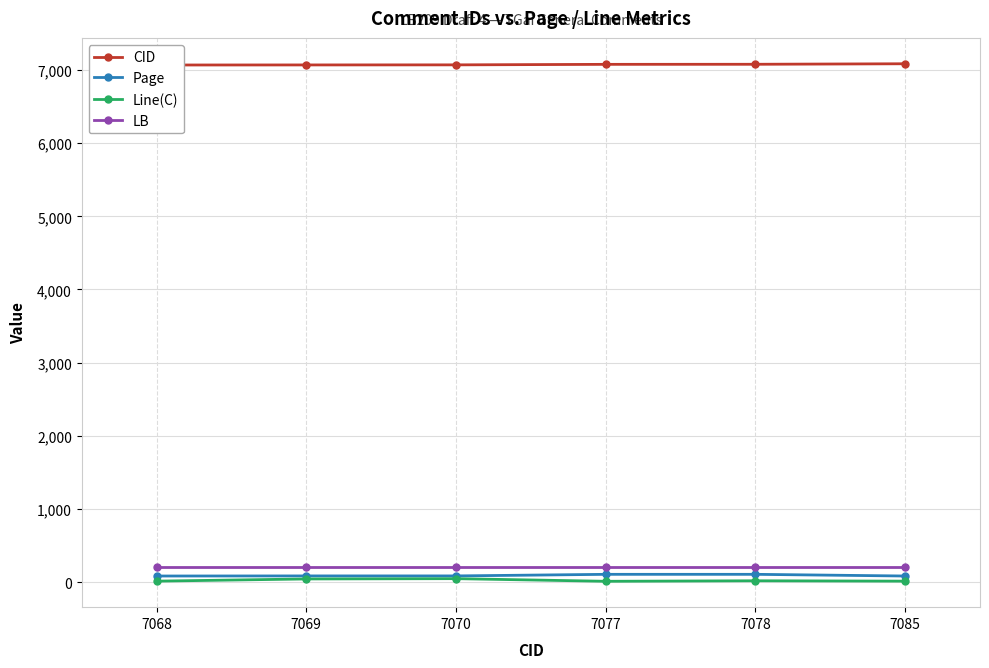

List the series in order of their peak value, highest first.

CID, LB, Page, Line(C)